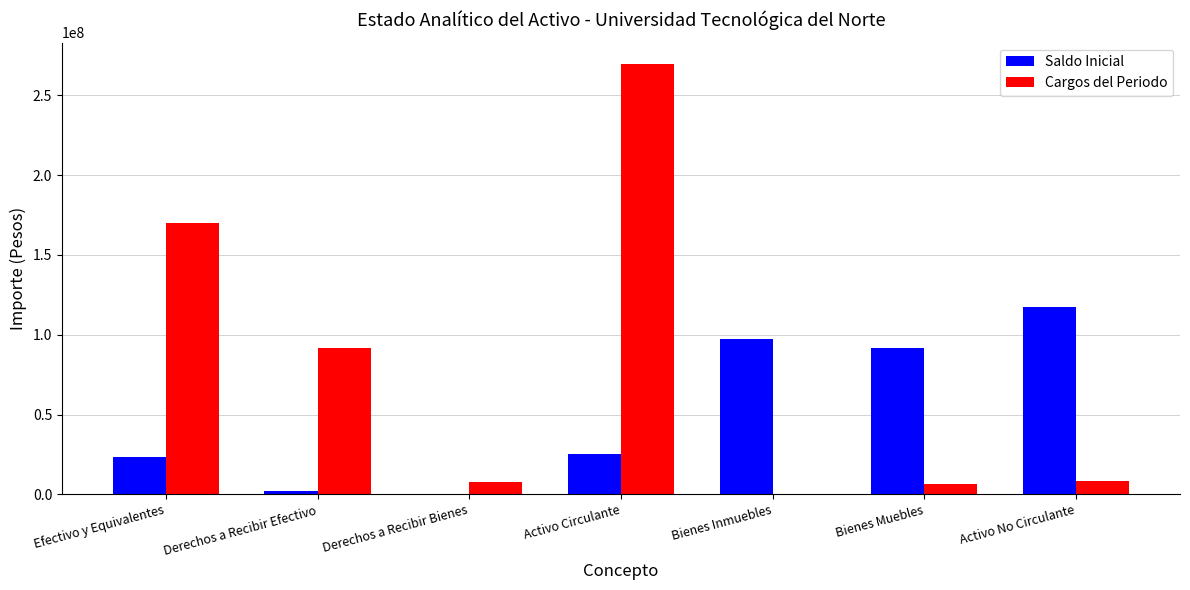

Is the value of Saldo Inicial at Bienes Muebles greater than the value of Cargos del Periodo at Activo Circulante?

No